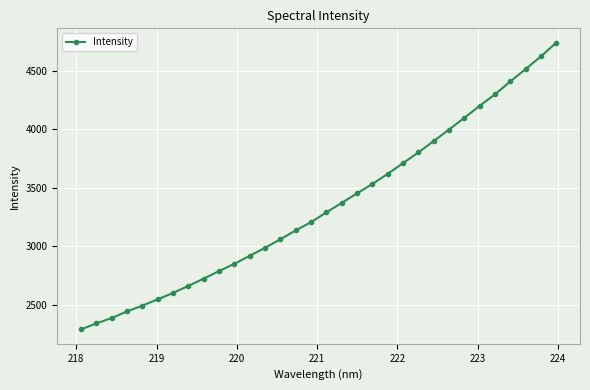

What is the value of the 8th point from the left?

2661.5